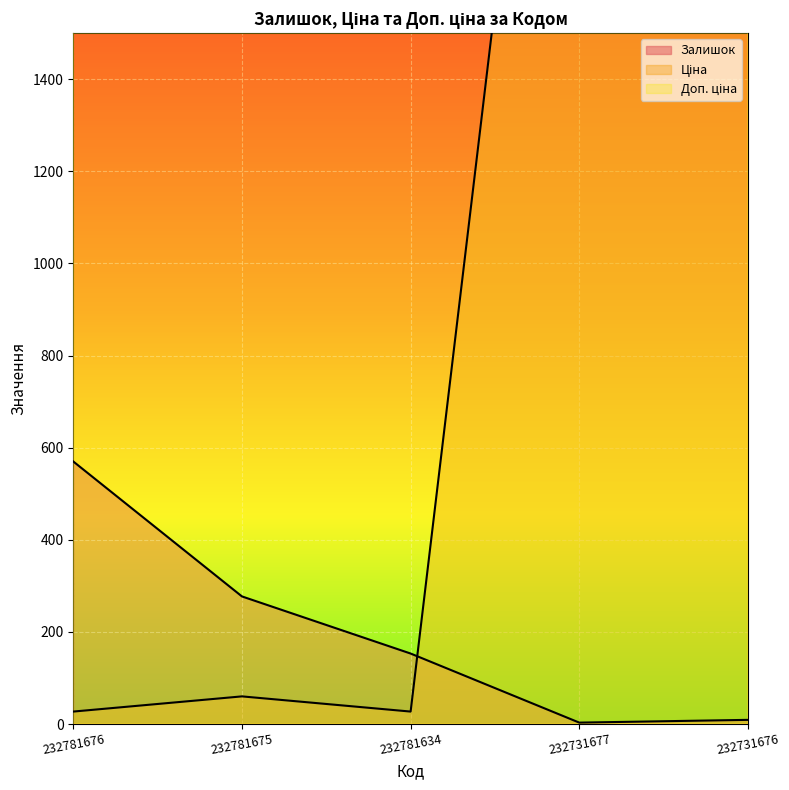

True or false: Ціна has more than 2 points higher than both neighbors.

False